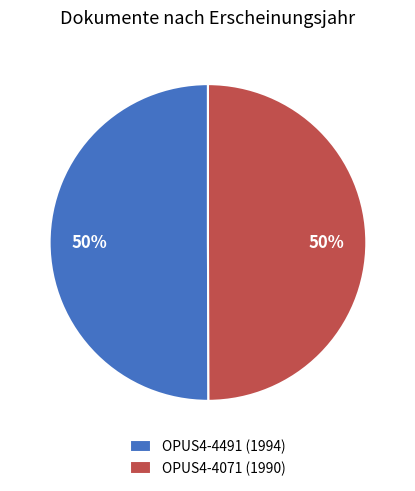

Is the sum of OPUS4-4491 and OPUS4-4071 greater than half?

Yes